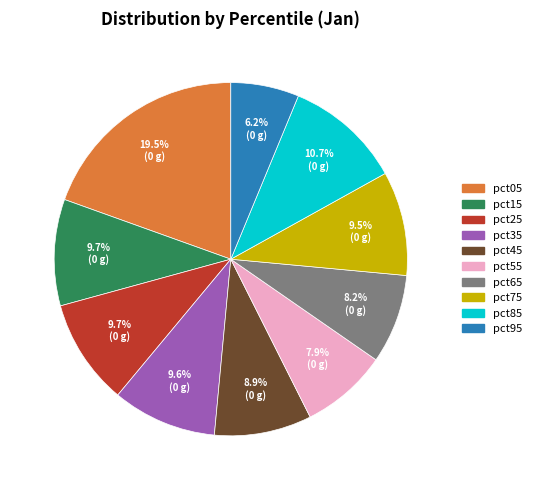

To the nearest percent, what percentage of the pie is pct15?

10%